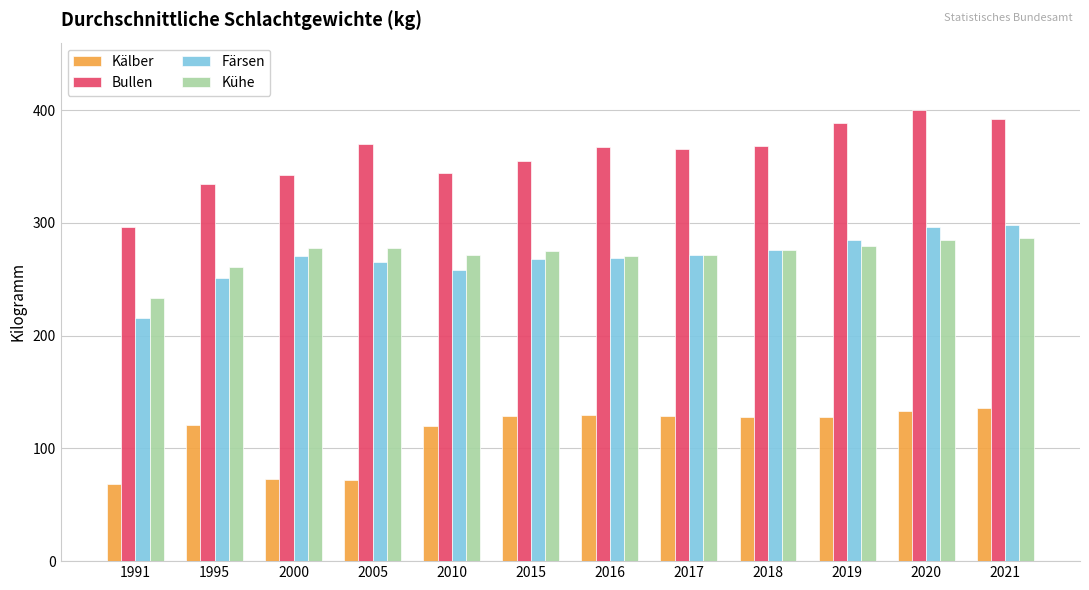

What is the sum of all Färsen values?

3225